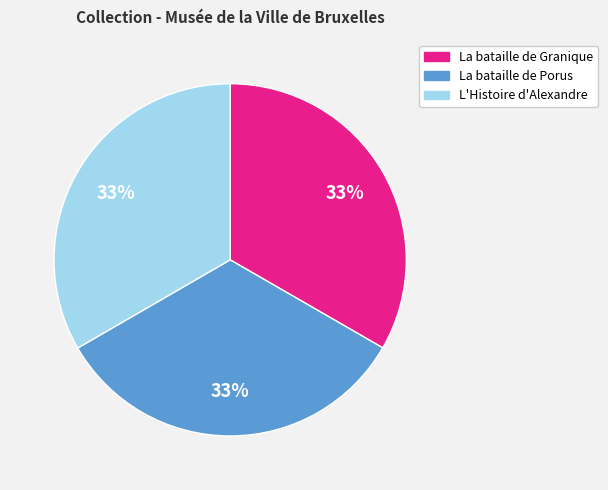

True or false: La bataille de Granique accounts for 33% of the total.

True